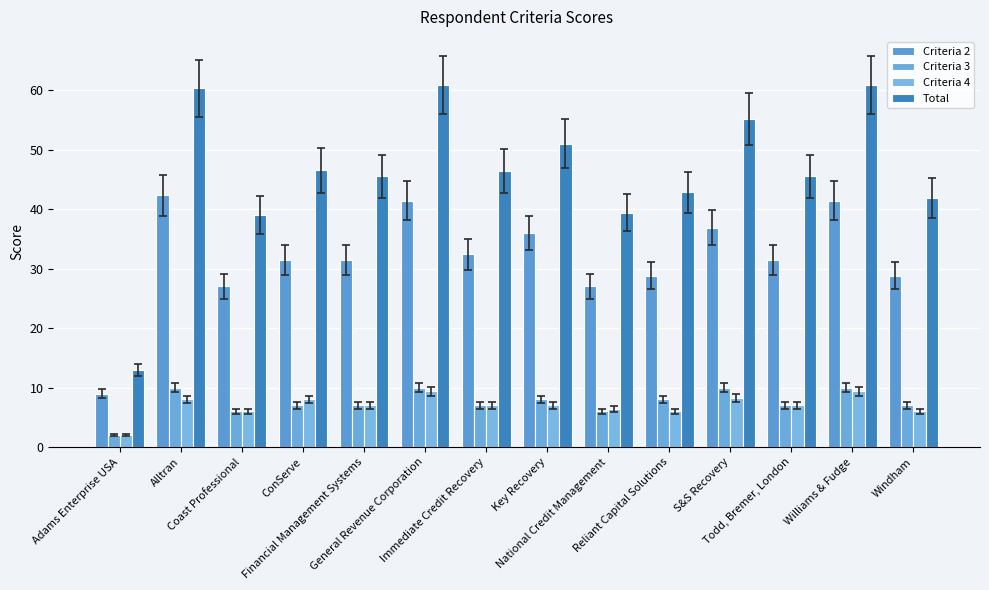

Count the number of data series in this chart.

4